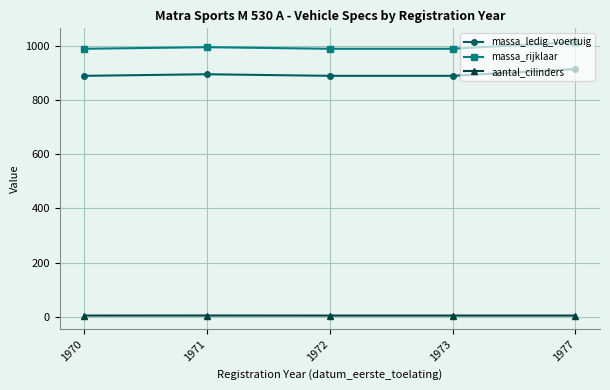

What is the total value across all series at 1972?

1884.0